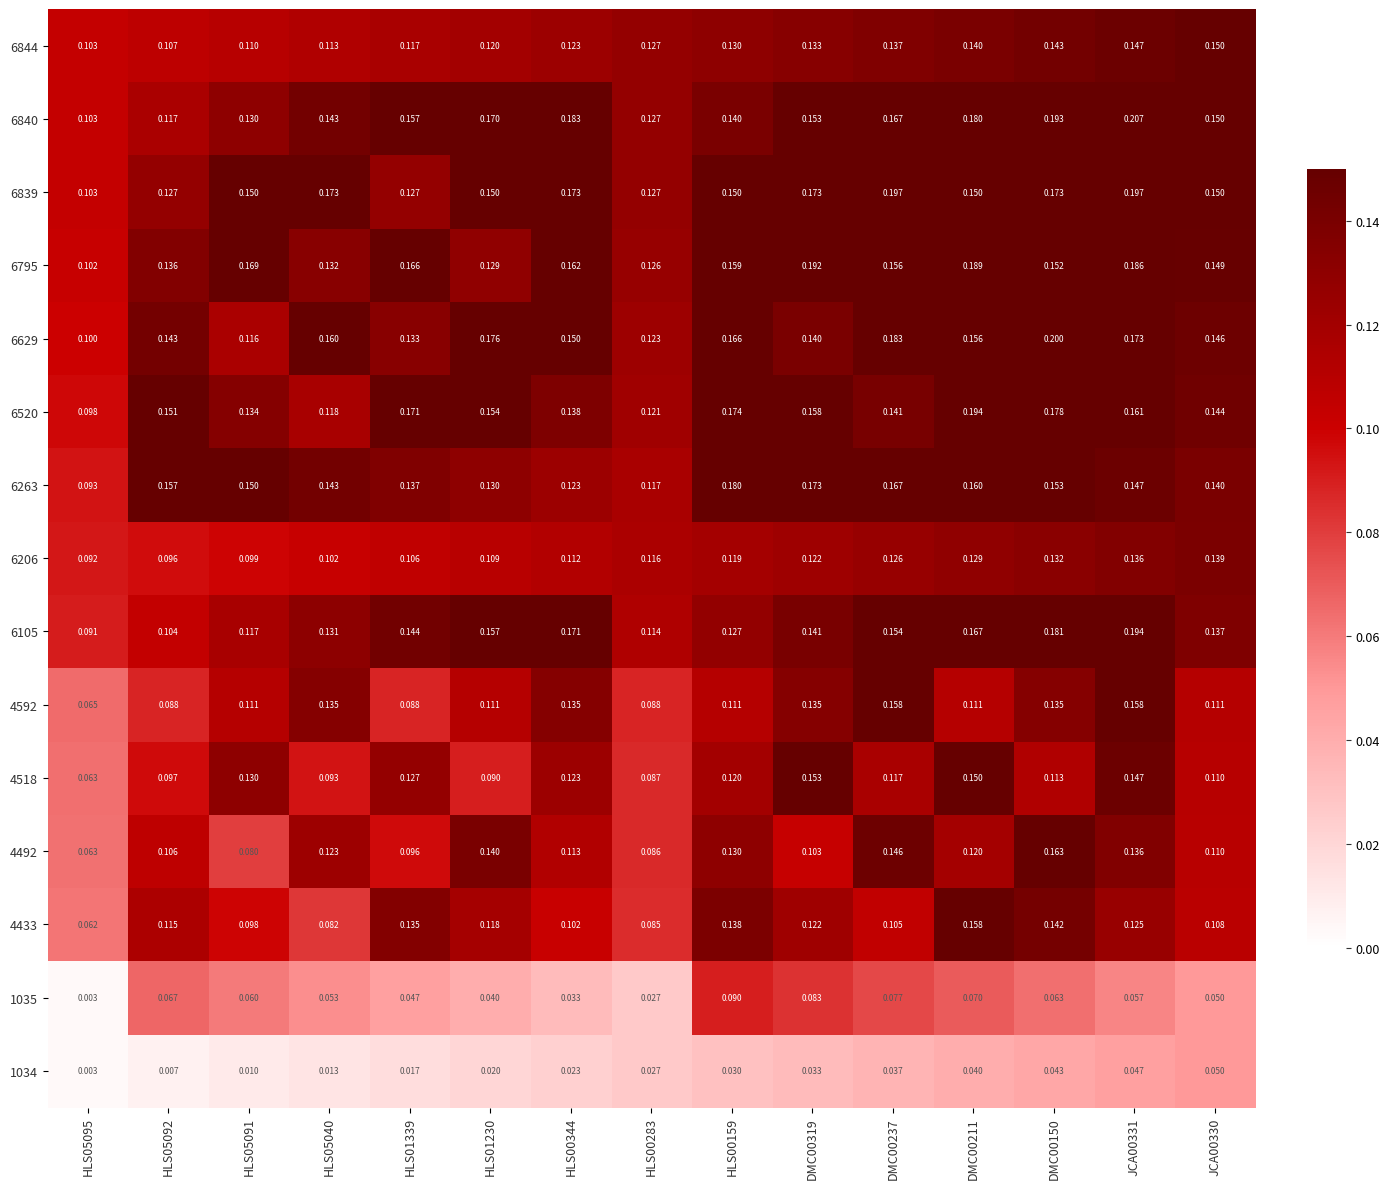

Is the value of 6263 at HLS05092 greater than the value of 6629 at DMC00319?

Yes